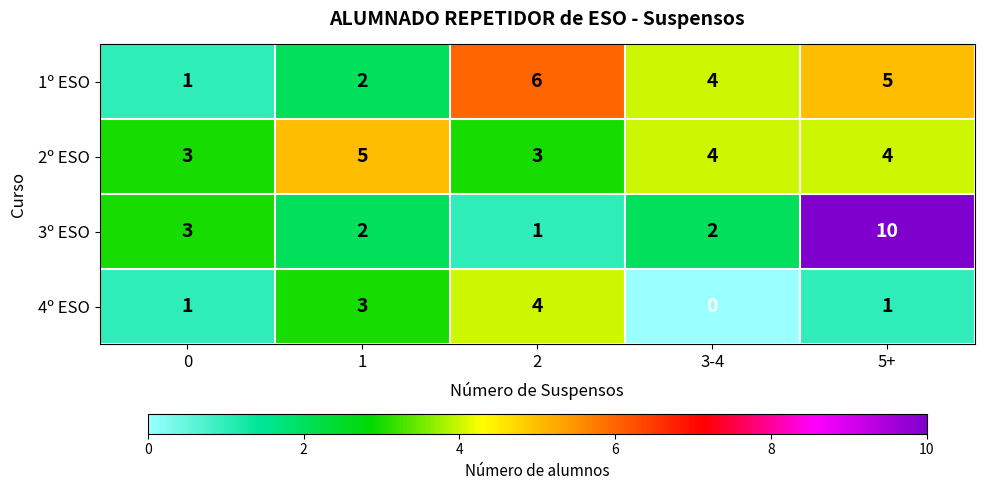

What is the spread (max minus min) of values at 2?

5